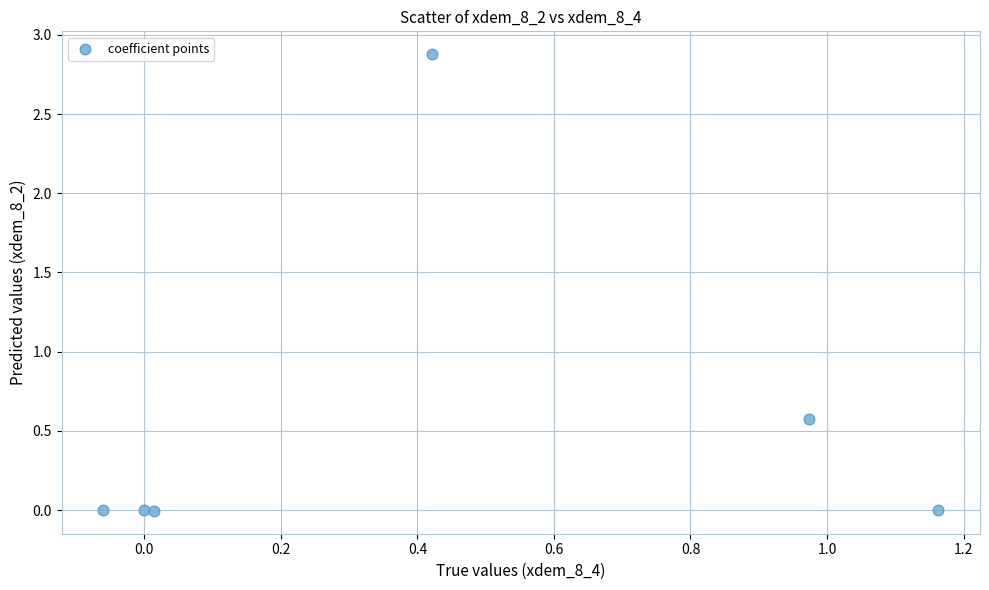

What is the average X value?

0.4